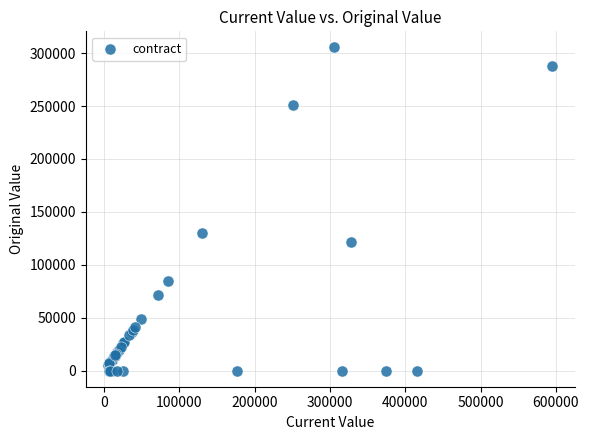

What Y value in the scatter plot is closest to 152705?

130000.0